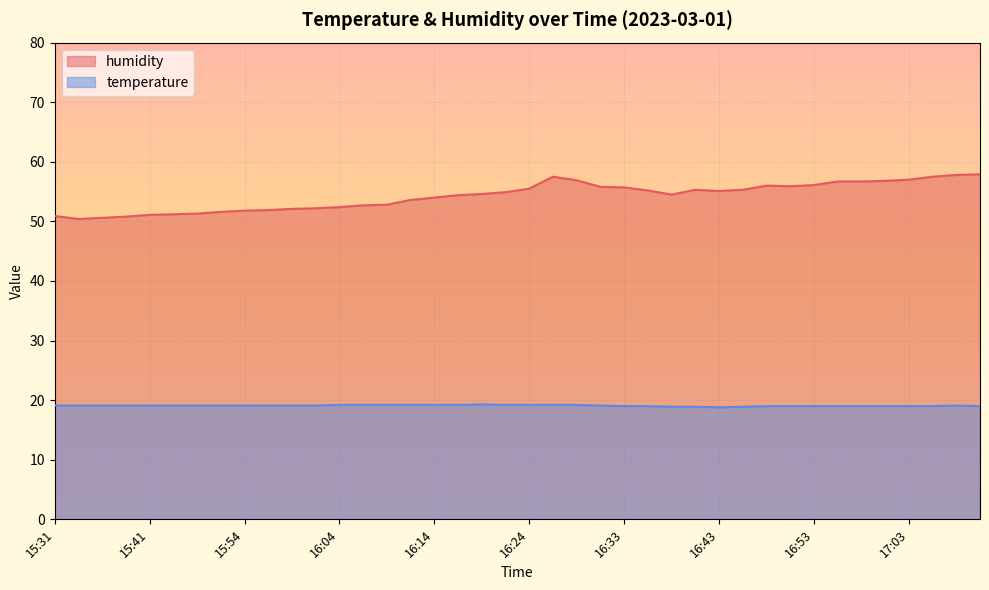

Reading left to right, transcribe all the data shown in this chart.

humidity: 15:31=50.9	15:33=50.4	15:36=50.6	15:39=50.8	15:41=51.1	15:44=51.2	15:46=51.3	15:52=51.6	15:54=51.8	15:56=51.9	15:59=52.1	16:01=52.2	16:04=52.4	16:06=52.7	16:09=52.8	16:11=53.6	16:14=54.0	16:16=54.4	16:19=54.6	16:21=54.9	16:24=55.5	16:26=57.5	16:28=56.9	16:31=55.8	16:33=55.7	16:36=55.2	16:38=54.5	16:41=55.3	16:43=55.1	16:46=55.3	16:49=56.0	16:51=55.9	16:53=56.1	16:56=56.7	16:58=56.7	17:01=56.8	17:03=57.0	17:06=57.5	17:08=57.8	17:11=57.9
temperature: 15:31=19.1	15:33=19.1	15:36=19.1	15:39=19.1	15:41=19.1	15:44=19.1	15:46=19.1	15:52=19.1	15:54=19.1	15:56=19.1	15:59=19.1	16:01=19.1	16:04=19.2	16:06=19.2	16:09=19.2	16:11=19.2	16:14=19.2	16:16=19.2	16:19=19.3	16:21=19.2	16:24=19.2	16:26=19.2	16:28=19.2	16:31=19.1	16:33=19.0	16:36=19.0	16:38=18.9	16:41=18.9	16:43=18.8	16:46=18.9	16:49=19.0	16:51=19.0	16:53=19.0	16:56=19.0	16:58=19.0	17:01=19.0	17:03=19.0	17:06=19.0	17:08=19.1	17:11=19.0